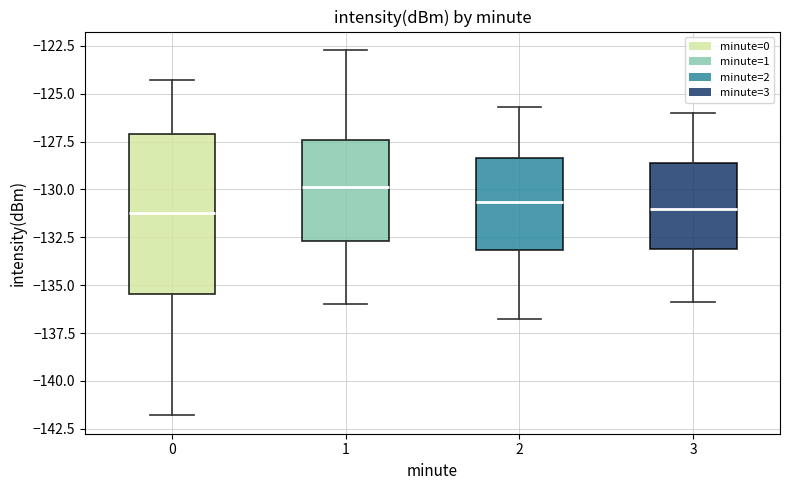

Reading left to right, transcribe this box plot: for each box, give where its median line is, the range the box spans, and where its two whiskers end, as read against the y-axis. The values are not printed on the chart, so give them approximately, as read against the axis.

0: median -131.0, box -135.5 to -127.0, whiskers -142.0 to -124.5
1: median -130.0, box -132.5 to -127.5, whiskers -136.0 to -122.5
2: median -130.5, box -133.0 to -128.5, whiskers -137.0 to -125.5
3: median -131.0, box -133.0 to -128.5, whiskers -136.0 to -126.0